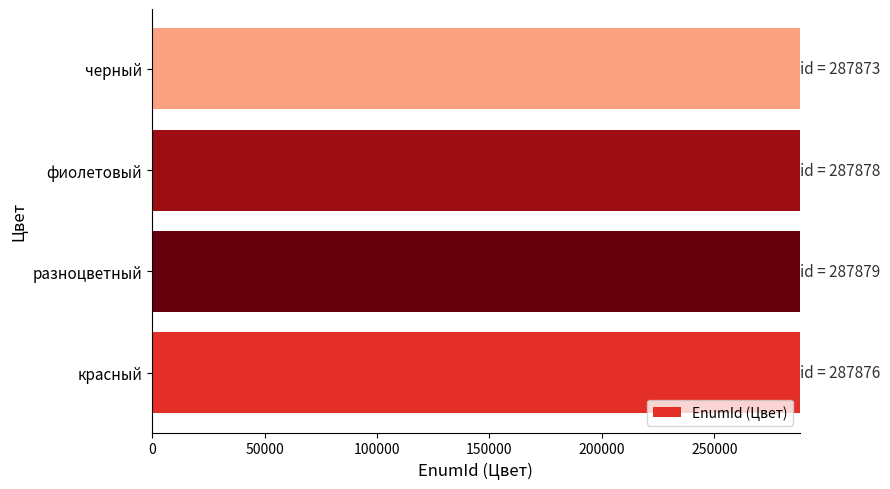

What is the approximate value at фиолетовый?

287878